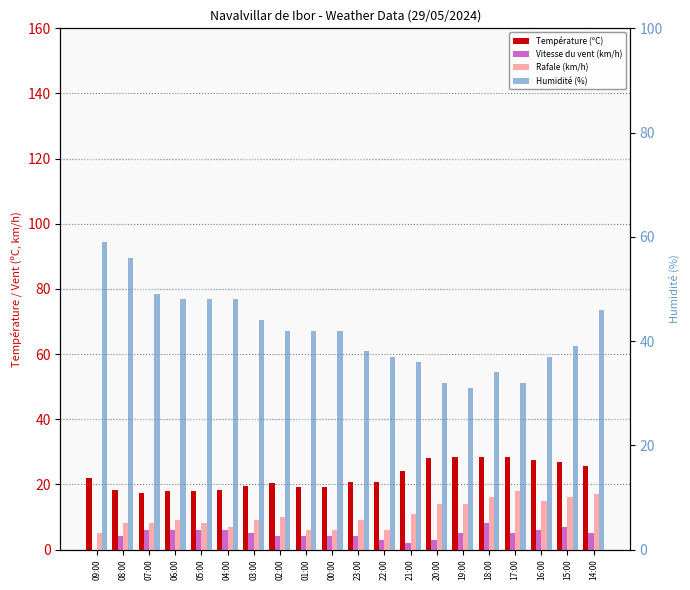

Rank the series at 09:00 from lowest to highest value.

Vitesse du vent (km/h), Rafale (km/h), Température (ºC), Humidité (%)